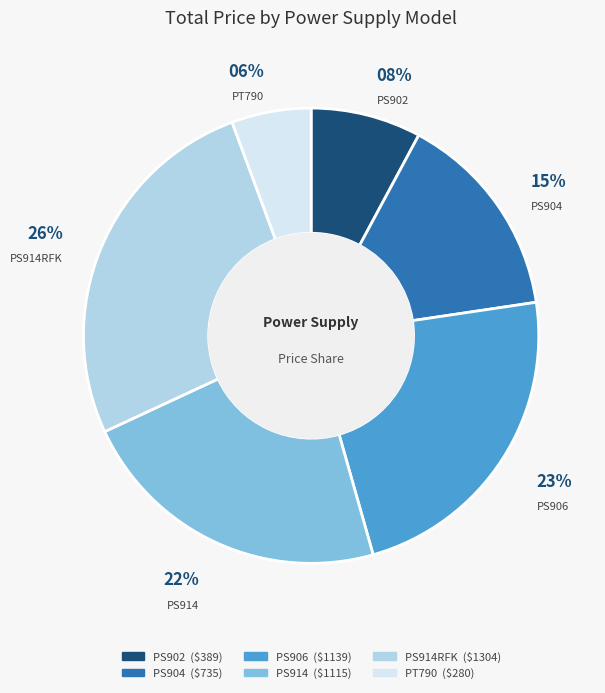

Is there any slice that represents more than half of the pie?

No